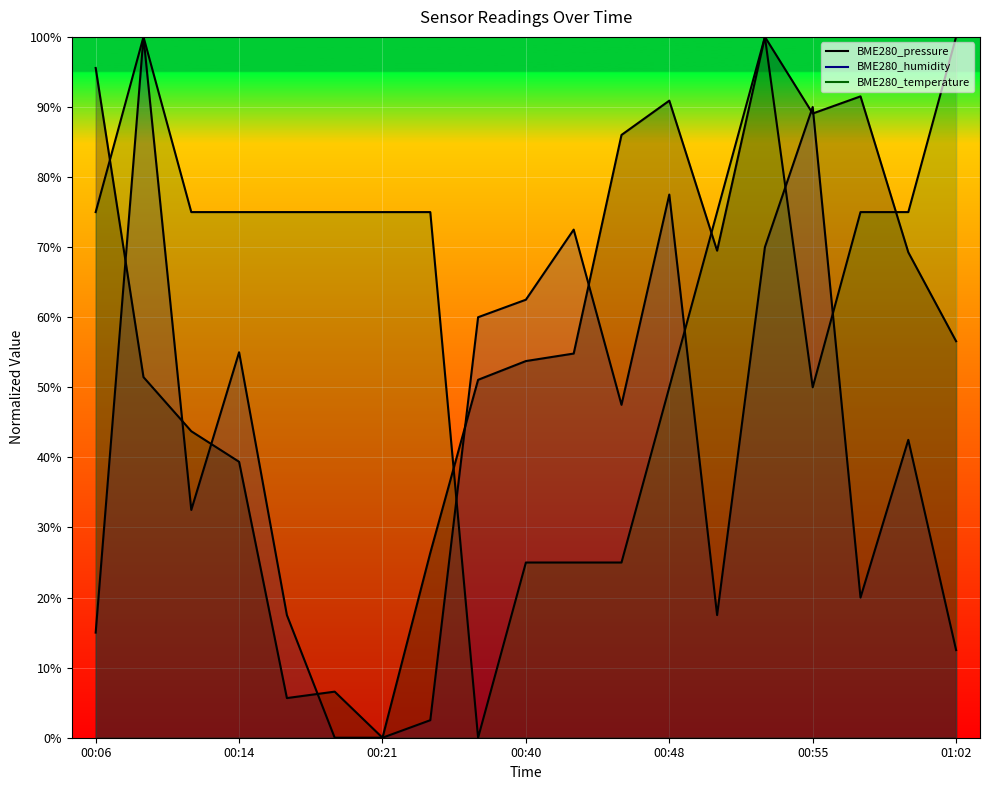

Which series has the largest total across all categories?

BME280_temperature